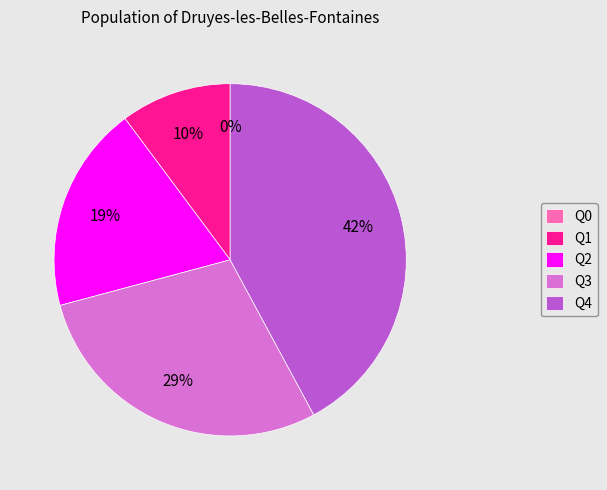

Combined, do Q0 and Q2 account for over 50%?

No